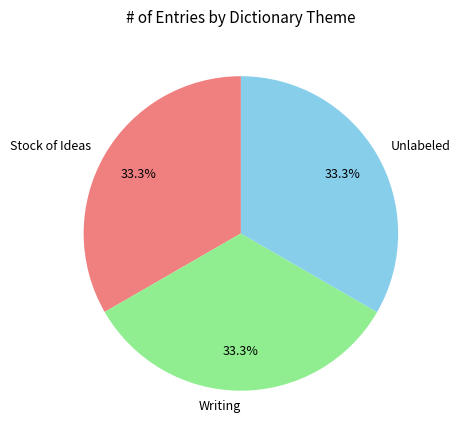

How many slices are in this pie chart?

3